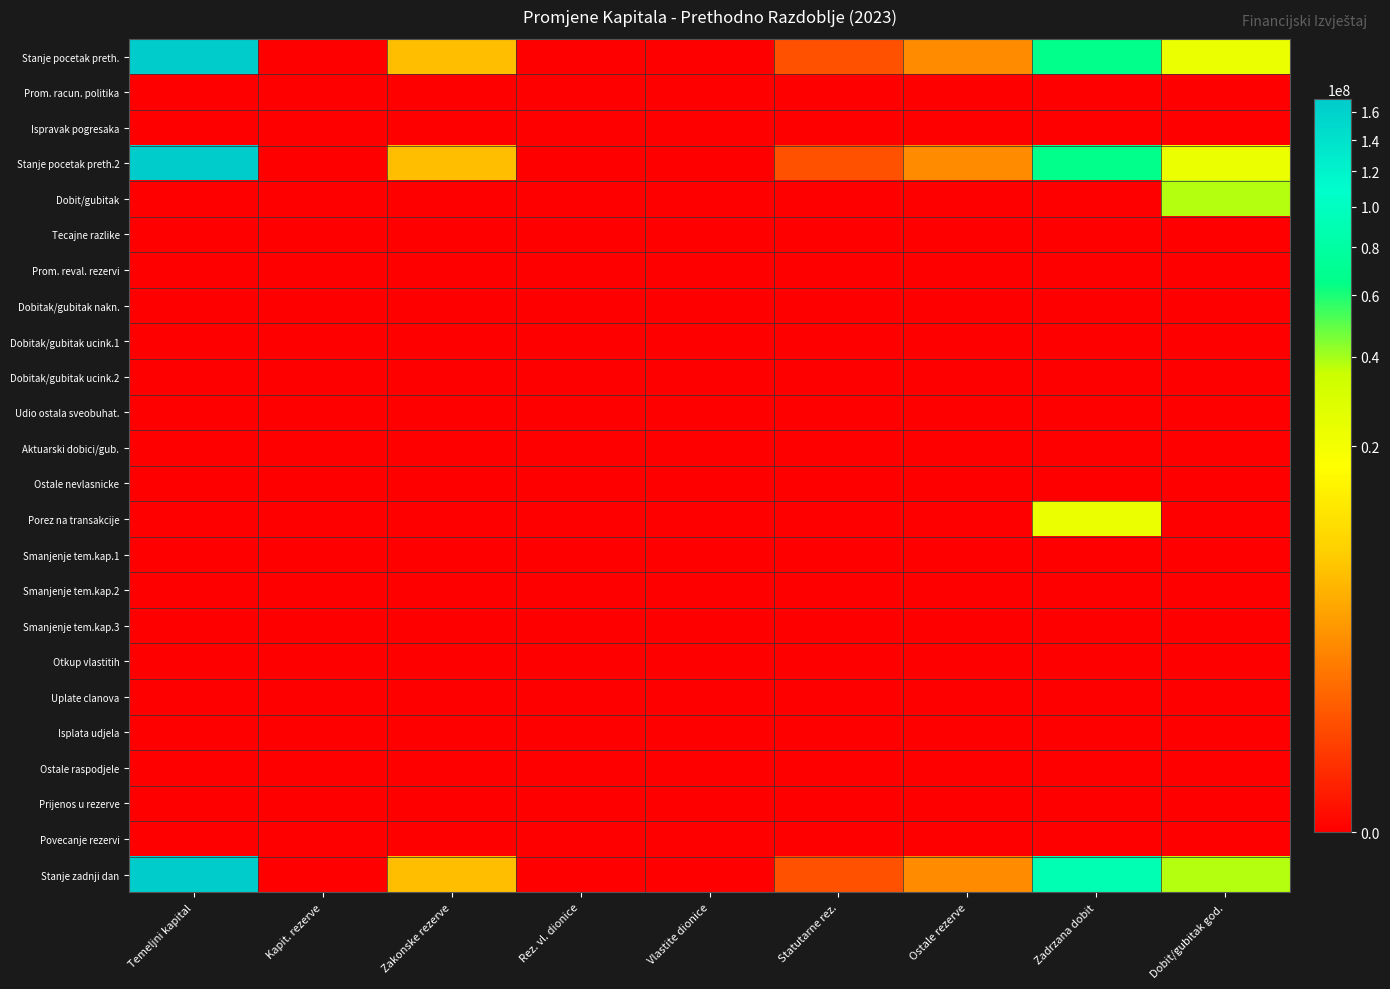

Reading left to right, what are all the values shown in this chart?

Stanje pocetak preth.: Temeljni kapital=169617833	Kapit. rezerve=0	Zakonske rezerve=5217732	Rez. vl. dionice=0	Vlastite dionice=0	Statutarne rez.=295790	Ostale rezerve=1886121	Zadrzana dobit=66866628	Dobit/gubitak god.=22643979
Prom. racun. politika: Temeljni kapital=0	Kapit. rezerve=0	Zakonske rezerve=0	Rez. vl. dionice=0	Vlastite dionice=0	Statutarne rez.=0	Ostale rezerve=0	Zadrzana dobit=0	Dobit/gubitak god.=0
Ispravak pogresaka: Temeljni kapital=0	Kapit. rezerve=0	Zakonske rezerve=0	Rez. vl. dionice=0	Vlastite dionice=0	Statutarne rez.=0	Ostale rezerve=0	Zadrzana dobit=0	Dobit/gubitak god.=0
Stanje pocetak preth.2: Temeljni kapital=169617833	Kapit. rezerve=0	Zakonske rezerve=5217732	Rez. vl. dionice=0	Vlastite dionice=0	Statutarne rez.=295790	Ostale rezerve=1886121	Zadrzana dobit=66866628	Dobit/gubitak god.=22643979
Dobit/gubitak: Temeljni kapital=0	Kapit. rezerve=0	Zakonske rezerve=0	Rez. vl. dionice=0	Vlastite dionice=0	Statutarne rez.=0	Ostale rezerve=0	Zadrzana dobit=0	Dobit/gubitak god.=37725480
Tecajne razlike: Temeljni kapital=0	Kapit. rezerve=0	Zakonske rezerve=0	Rez. vl. dionice=0	Vlastite dionice=0	Statutarne rez.=0	Ostale rezerve=0	Zadrzana dobit=0	Dobit/gubitak god.=0
Prom. reval. rezervi: Temeljni kapital=0	Kapit. rezerve=0	Zakonske rezerve=0	Rez. vl. dionice=0	Vlastite dionice=0	Statutarne rez.=0	Ostale rezerve=0	Zadrzana dobit=0	Dobit/gubitak god.=0
Dobitak/gubitak nakn.: Temeljni kapital=0	Kapit. rezerve=0	Zakonske rezerve=0	Rez. vl. dionice=0	Vlastite dionice=0	Statutarne rez.=0	Ostale rezerve=0	Zadrzana dobit=0	Dobit/gubitak god.=0
Dobitak/gubitak ucink.1: Temeljni kapital=0	Kapit. rezerve=0	Zakonske rezerve=0	Rez. vl. dionice=0	Vlastite dionice=0	Statutarne rez.=0	Ostale rezerve=0	Zadrzana dobit=0	Dobit/gubitak god.=0
Dobitak/gubitak ucink.2: Temeljni kapital=0	Kapit. rezerve=0	Zakonske rezerve=0	Rez. vl. dionice=0	Vlastite dionice=0	Statutarne rez.=0	Ostale rezerve=0	Zadrzana dobit=0	Dobit/gubitak god.=0
Udio ostala sveobuhat.: Temeljni kapital=0	Kapit. rezerve=0	Zakonske rezerve=0	Rez. vl. dionice=0	Vlastite dionice=0	Statutarne rez.=0	Ostale rezerve=0	Zadrzana dobit=0	Dobit/gubitak god.=0
Aktuarski dobici/gub.: Temeljni kapital=0	Kapit. rezerve=0	Zakonske rezerve=0	Rez. vl. dionice=0	Vlastite dionice=0	Statutarne rez.=0	Ostale rezerve=0	Zadrzana dobit=0	Dobit/gubitak god.=0
Ostale nevlasnicke: Temeljni kapital=0	Kapit. rezerve=0	Zakonske rezerve=0	Rez. vl. dionice=0	Vlastite dionice=0	Statutarne rez.=0	Ostale rezerve=0	Zadrzana dobit=0	Dobit/gubitak god.=0
Porez na transakcije: Temeljni kapital=0	Kapit. rezerve=0	Zakonske rezerve=0	Rez. vl. dionice=0	Vlastite dionice=0	Statutarne rez.=0	Ostale rezerve=0	Zadrzana dobit=22643979	Dobit/gubitak god.=0
Smanjenje tem.kap.1: Temeljni kapital=0	Kapit. rezerve=0	Zakonske rezerve=0	Rez. vl. dionice=0	Vlastite dionice=0	Statutarne rez.=0	Ostale rezerve=0	Zadrzana dobit=0	Dobit/gubitak god.=0
Smanjenje tem.kap.2: Temeljni kapital=0	Kapit. rezerve=0	Zakonske rezerve=0	Rez. vl. dionice=0	Vlastite dionice=0	Statutarne rez.=0	Ostale rezerve=0	Zadrzana dobit=0	Dobit/gubitak god.=0
Smanjenje tem.kap.3: Temeljni kapital=0	Kapit. rezerve=0	Zakonske rezerve=0	Rez. vl. dionice=0	Vlastite dionice=0	Statutarne rez.=0	Ostale rezerve=0	Zadrzana dobit=0	Dobit/gubitak god.=0
Otkup vlastitih: Temeljni kapital=0	Kapit. rezerve=0	Zakonske rezerve=0	Rez. vl. dionice=0	Vlastite dionice=0	Statutarne rez.=0	Ostale rezerve=0	Zadrzana dobit=0	Dobit/gubitak god.=0
Uplate clanova: Temeljni kapital=0	Kapit. rezerve=0	Zakonske rezerve=0	Rez. vl. dionice=0	Vlastite dionice=0	Statutarne rez.=0	Ostale rezerve=0	Zadrzana dobit=0	Dobit/gubitak god.=0
Isplata udjela: Temeljni kapital=0	Kapit. rezerve=0	Zakonske rezerve=0	Rez. vl. dionice=0	Vlastite dionice=0	Statutarne rez.=0	Ostale rezerve=0	Zadrzana dobit=0	Dobit/gubitak god.=0
Ostale raspodjele: Temeljni kapital=0	Kapit. rezerve=0	Zakonske rezerve=0	Rez. vl. dionice=0	Vlastite dionice=0	Statutarne rez.=0	Ostale rezerve=0	Zadrzana dobit=0	Dobit/gubitak god.=0
Prijenos u rezerve: Temeljni kapital=0	Kapit. rezerve=0	Zakonske rezerve=0	Rez. vl. dionice=0	Vlastite dionice=0	Statutarne rez.=0	Ostale rezerve=0	Zadrzana dobit=0	Dobit/gubitak god.=0
Povecanje rezervi: Temeljni kapital=0	Kapit. rezerve=0	Zakonske rezerve=0	Rez. vl. dionice=0	Vlastite dionice=0	Statutarne rez.=0	Ostale rezerve=0	Zadrzana dobit=0	Dobit/gubitak god.=0
Stanje zadnji dan: Temeljni kapital=169617833	Kapit. rezerve=0	Zakonske rezerve=5217732	Rez. vl. dionice=0	Vlastite dionice=0	Statutarne rez.=295790	Ostale rezerve=1886121	Zadrzana dobit=89510607	Dobit/gubitak god.=37725480